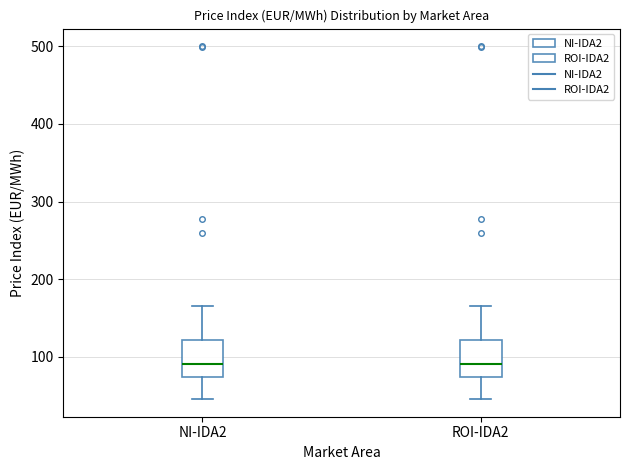

Where does the upper whisker of the box for ROI-IDA2 end on the y-axis? The values are not printed on the chart, so give them approximately, as read against the axis.

170